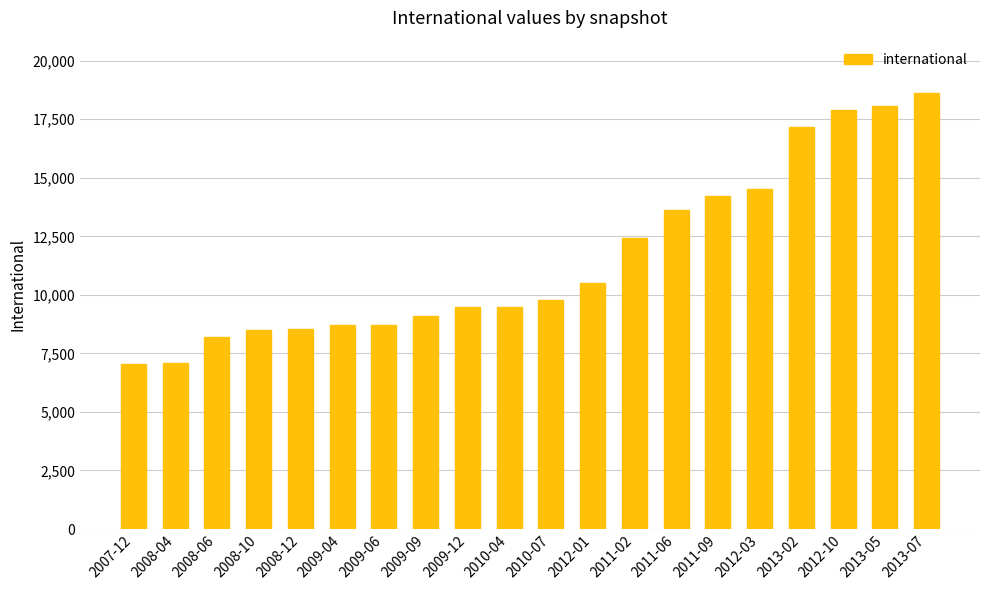

What is the label of the 10th bar from the left?

2010-04